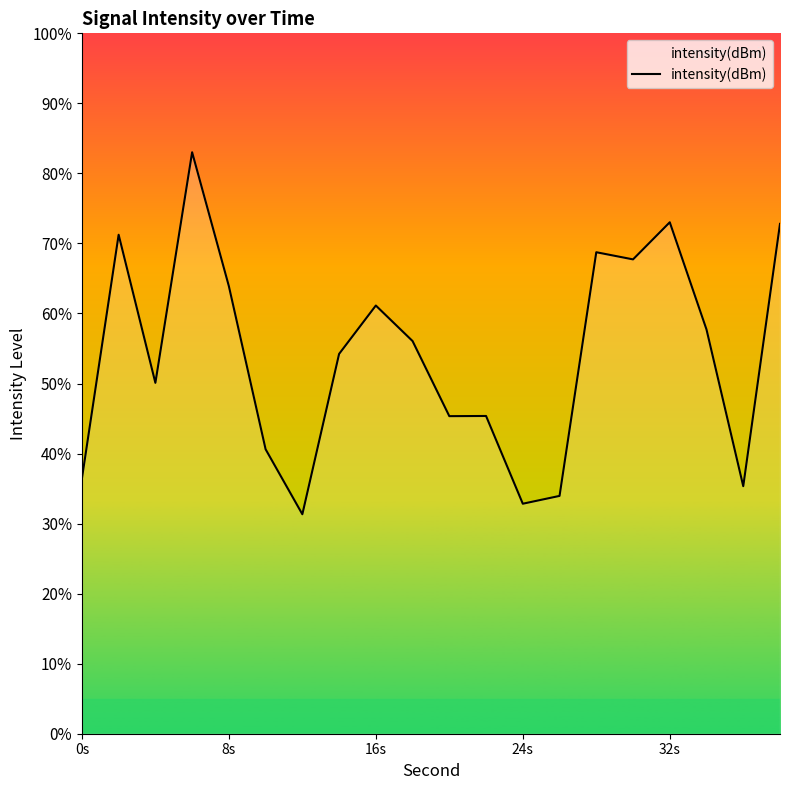

True or false: the data has more than 1 interior local peaks.

True